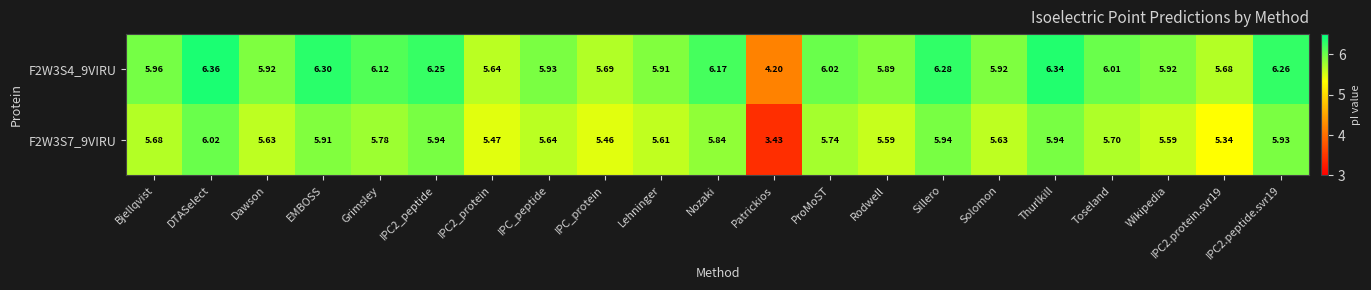

Where is F2W3S7_9VIRU nearest to the value 4?

Patrickios